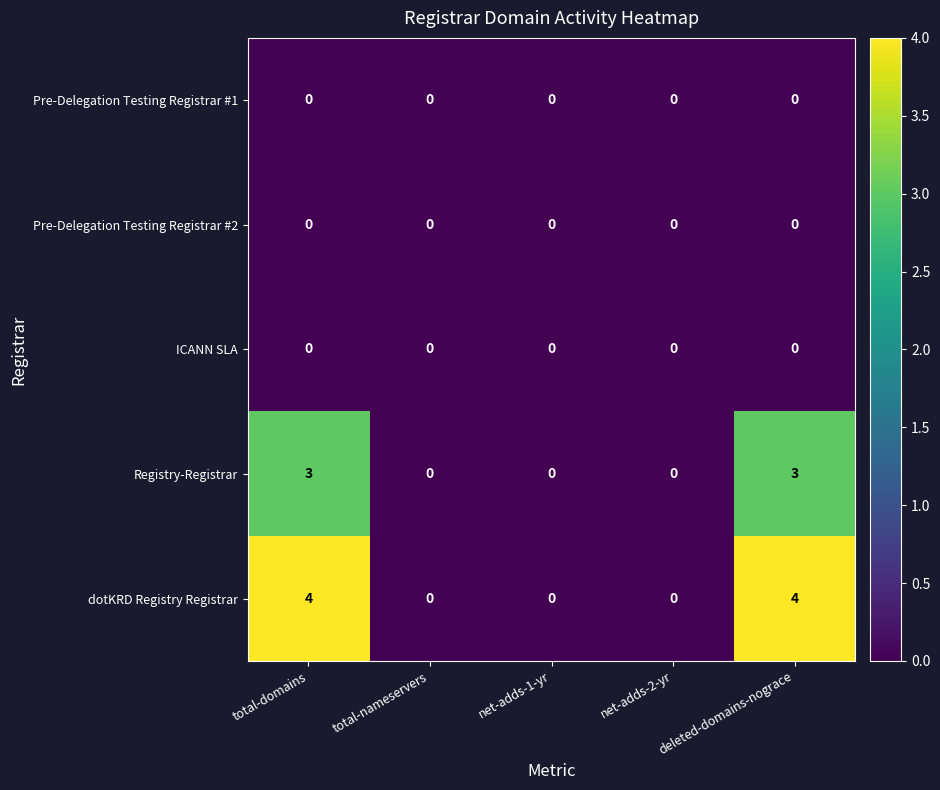

What is the highest value of the dotKRD Registry Registrar series?

4